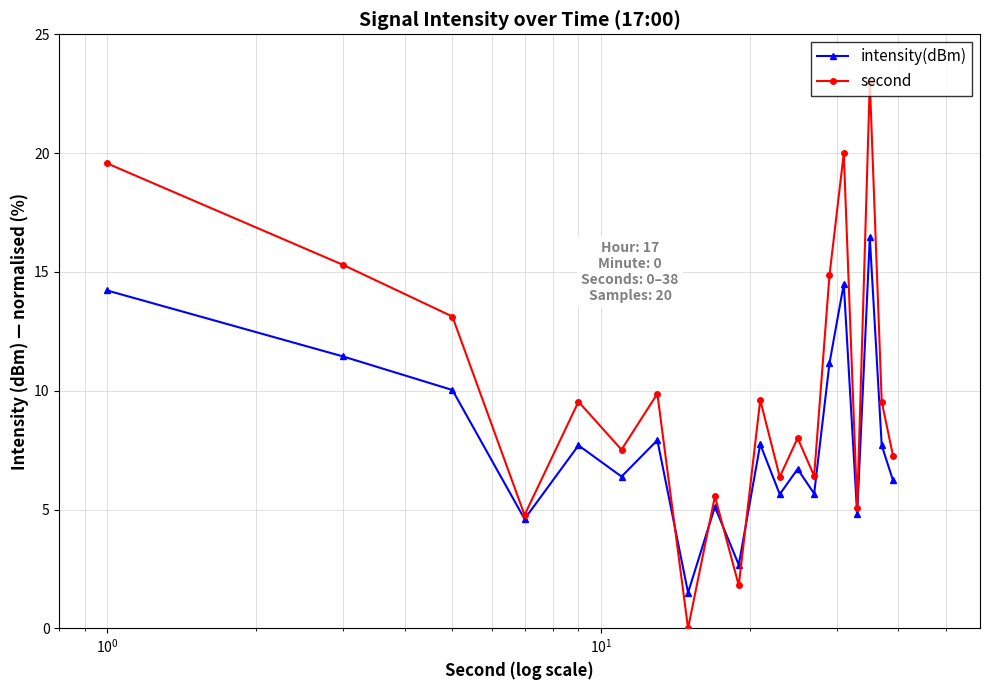

Which series has the largest range (max minus min)?

second